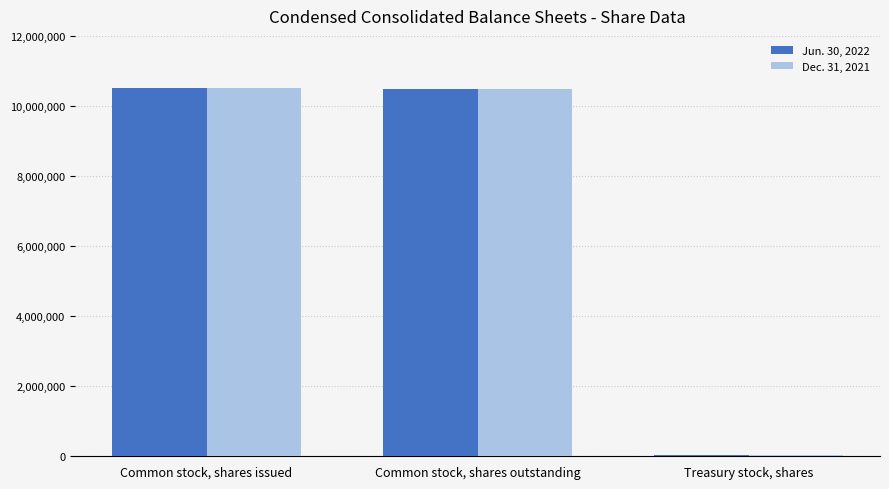

What value does the Dec. 31, 2021 series have at Common stock, shares issued, to the nearest 100?

10517800